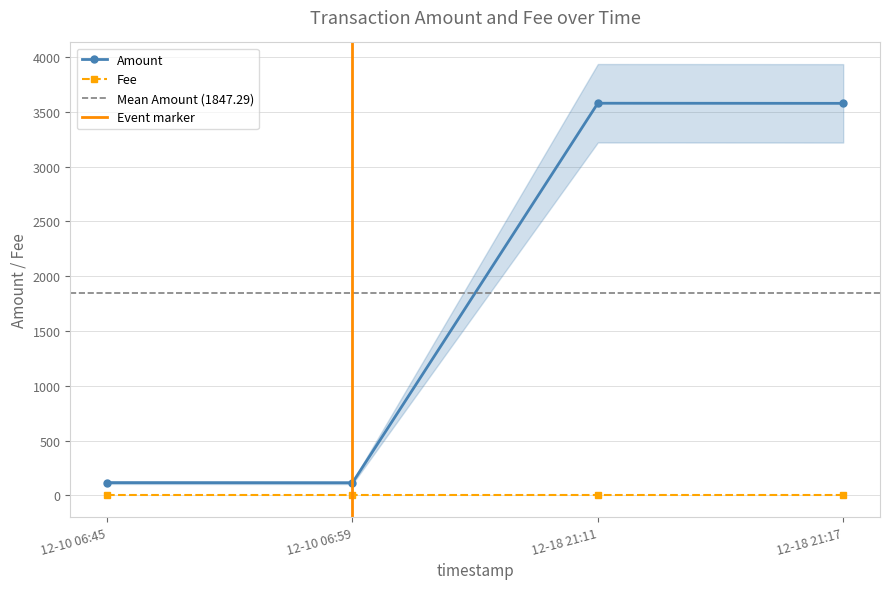

Is the value of Fee at 12-10 06:45 greater than the value of Amount at 12-18 21:11?

No